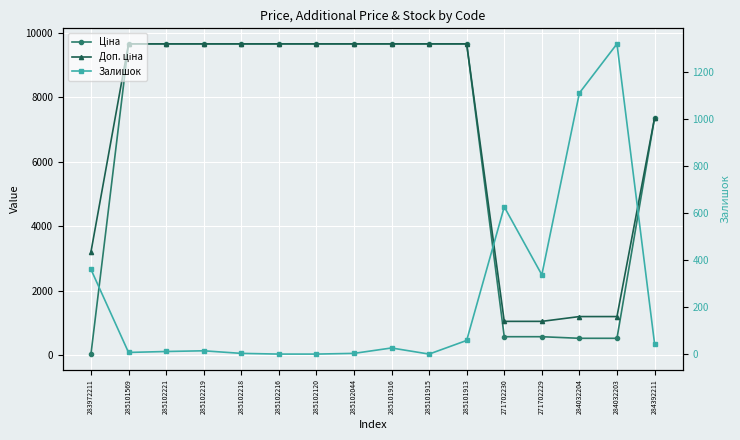

List the series in order of their peak value, lowest first.

Залишок, Ціна, Доп. ціна